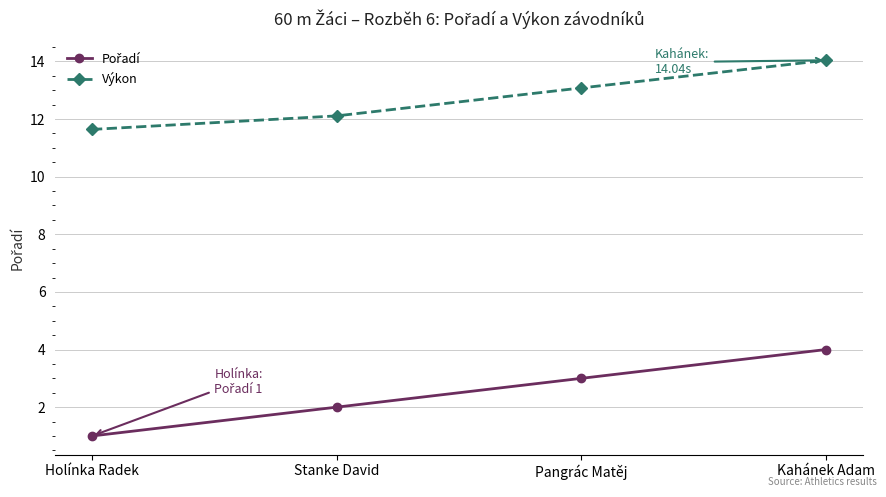

Which category has the lowest value across all series?

Holínka Radek